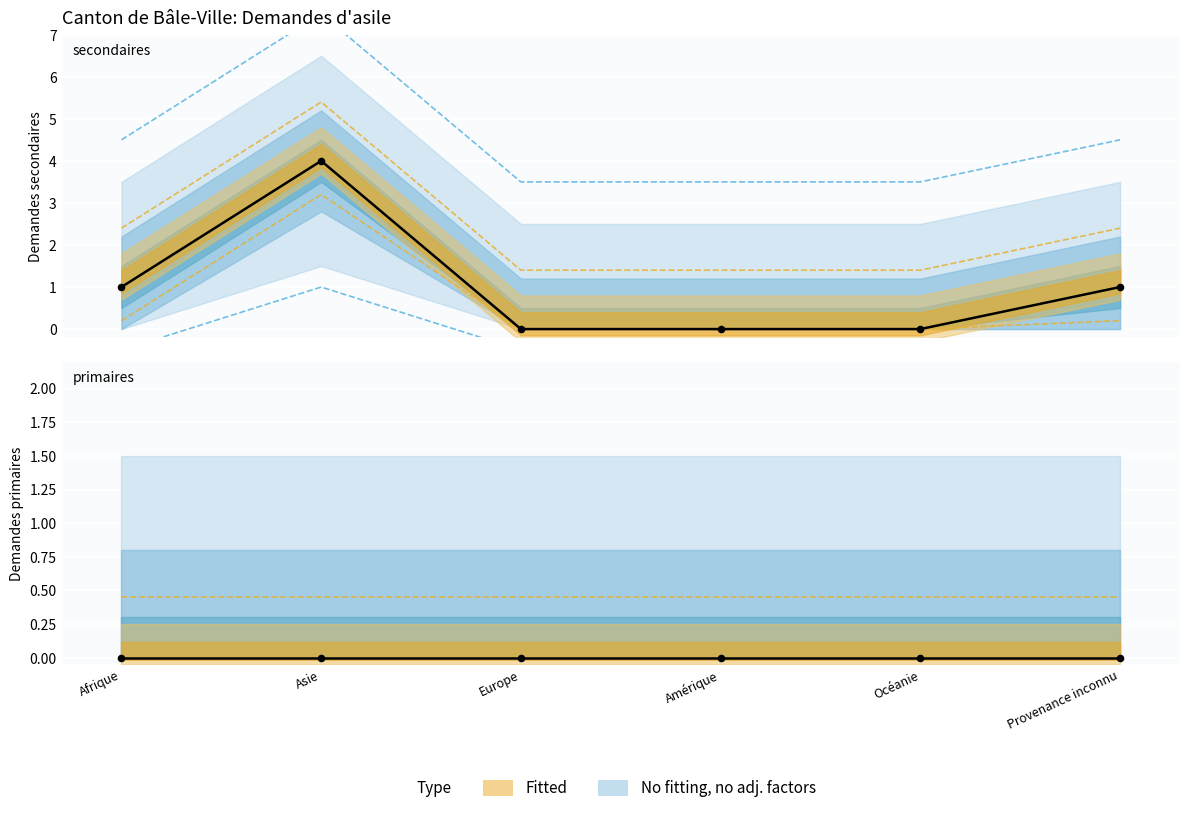

Is the value of Total nouvelles demandes at Océanie greater than the value of Demandes secondaires at Asie?

No